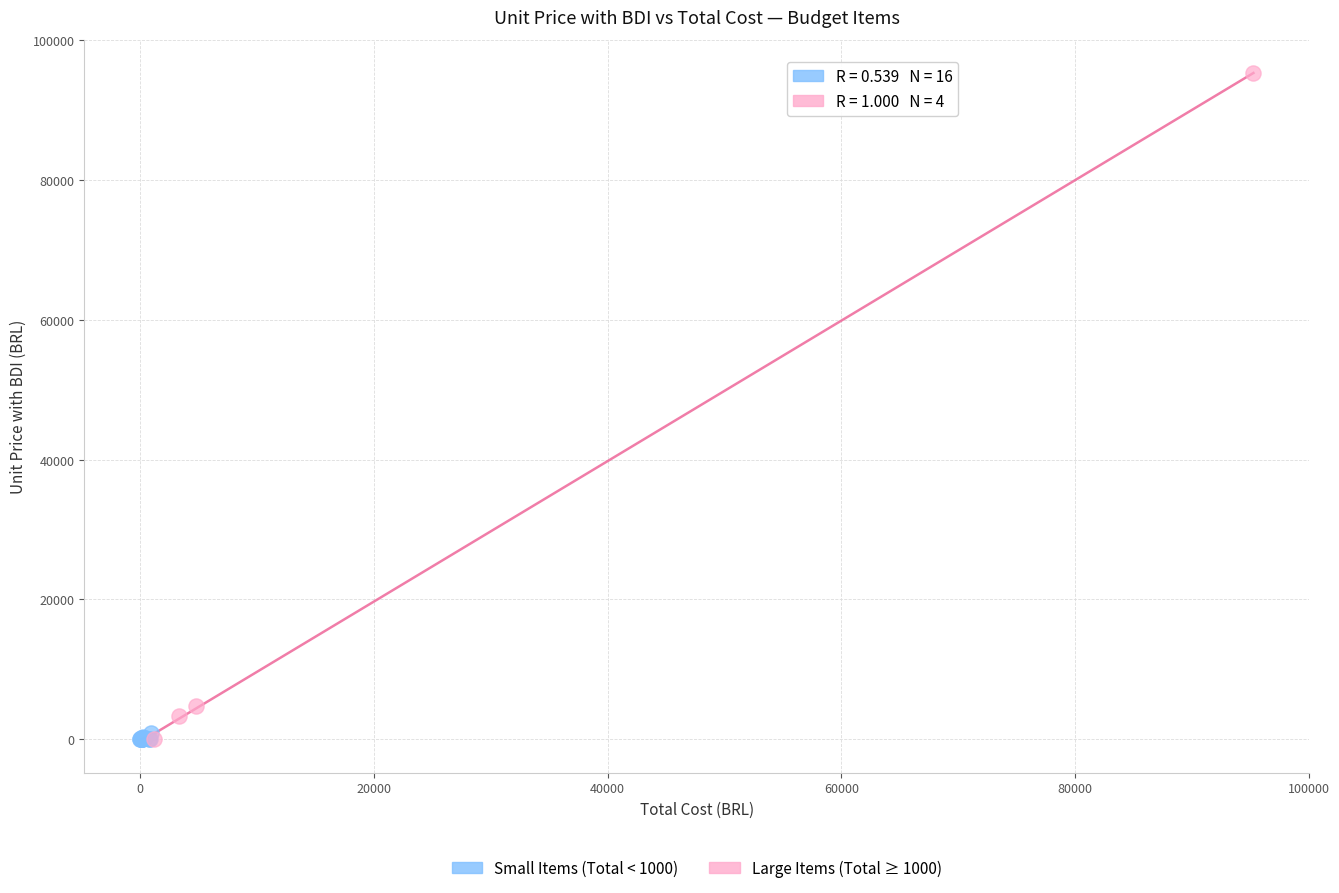

Which series has the widest spread of Y values?

Large Items (Total ≥ 1000)